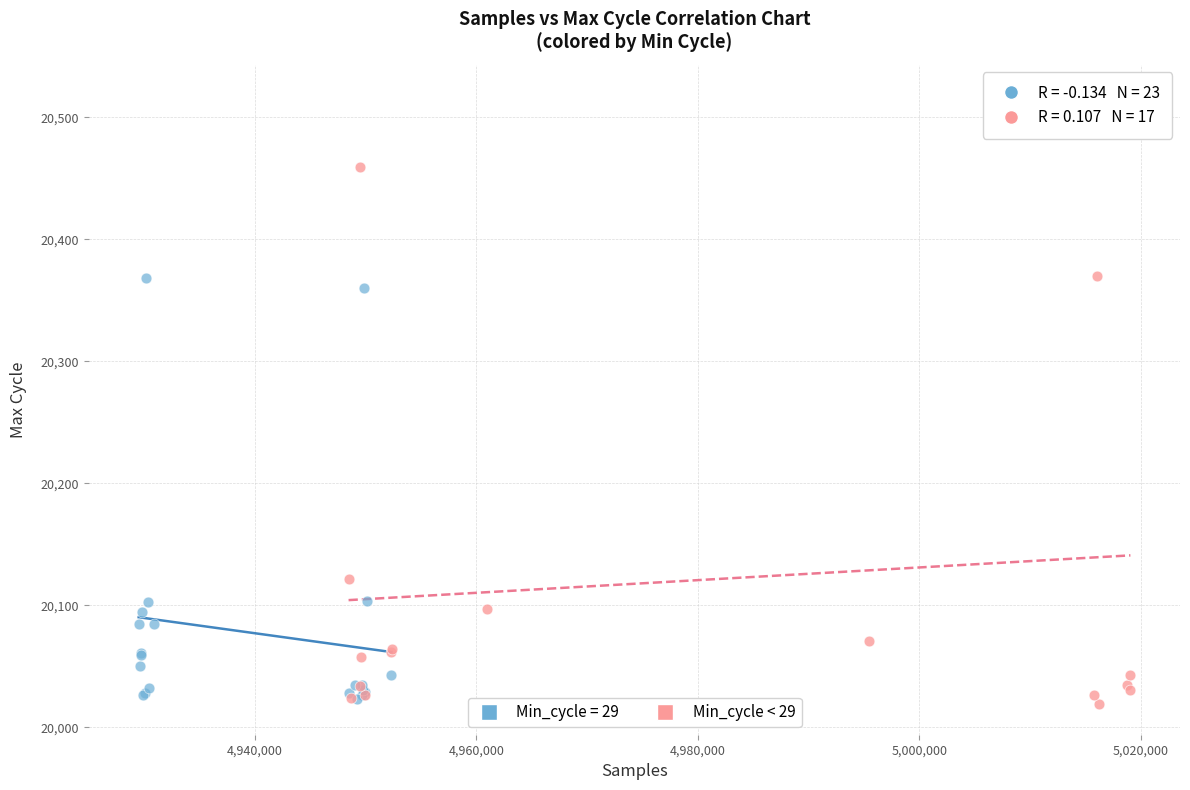

Which series has the widest spread of Y values?

Min_cycle < 29